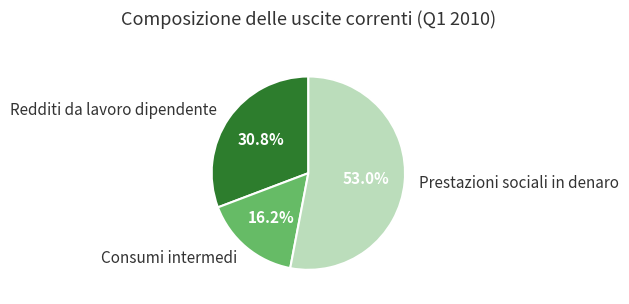

Do Consumi intermedi and Prestazioni sociali in denaro together represent more than half of the pie?

Yes